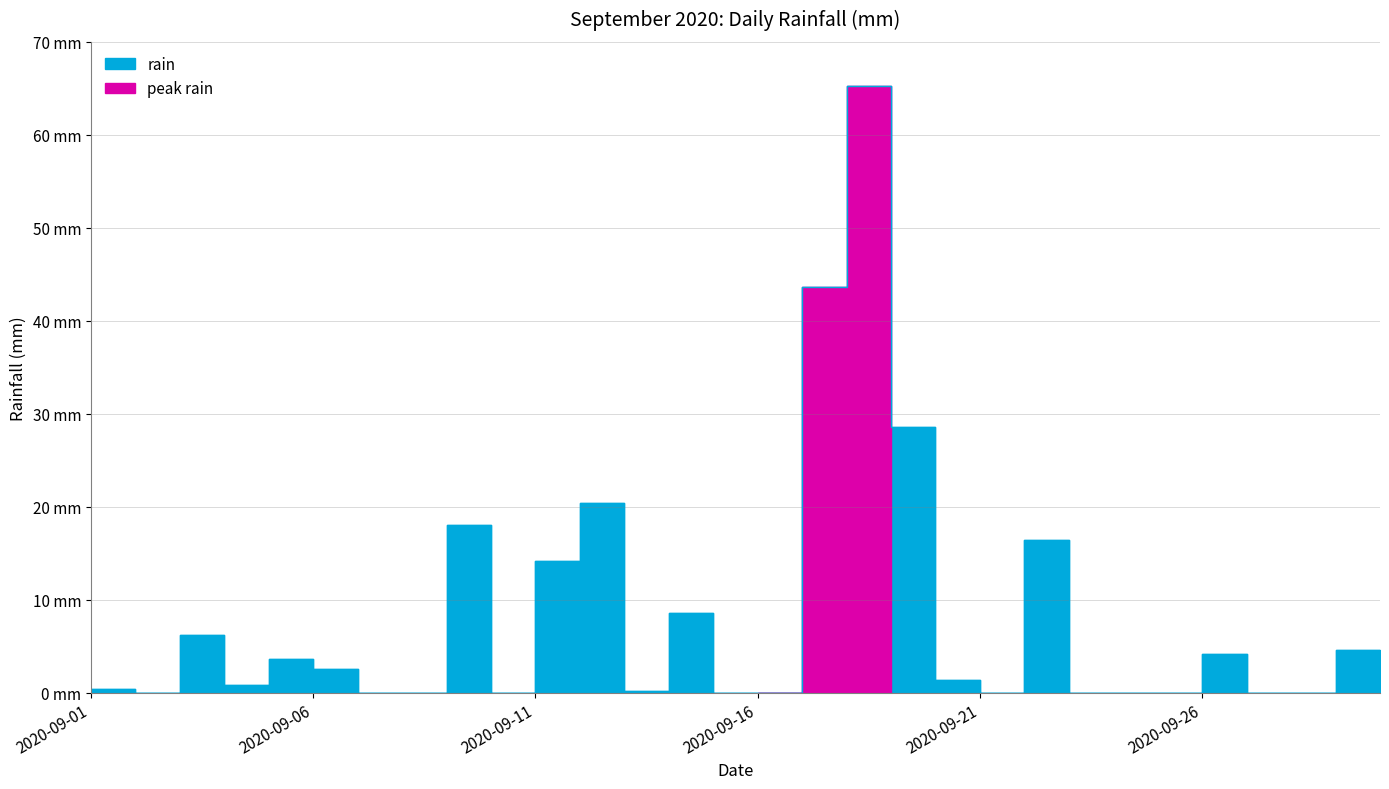

Count the number of categories in the chart.

30